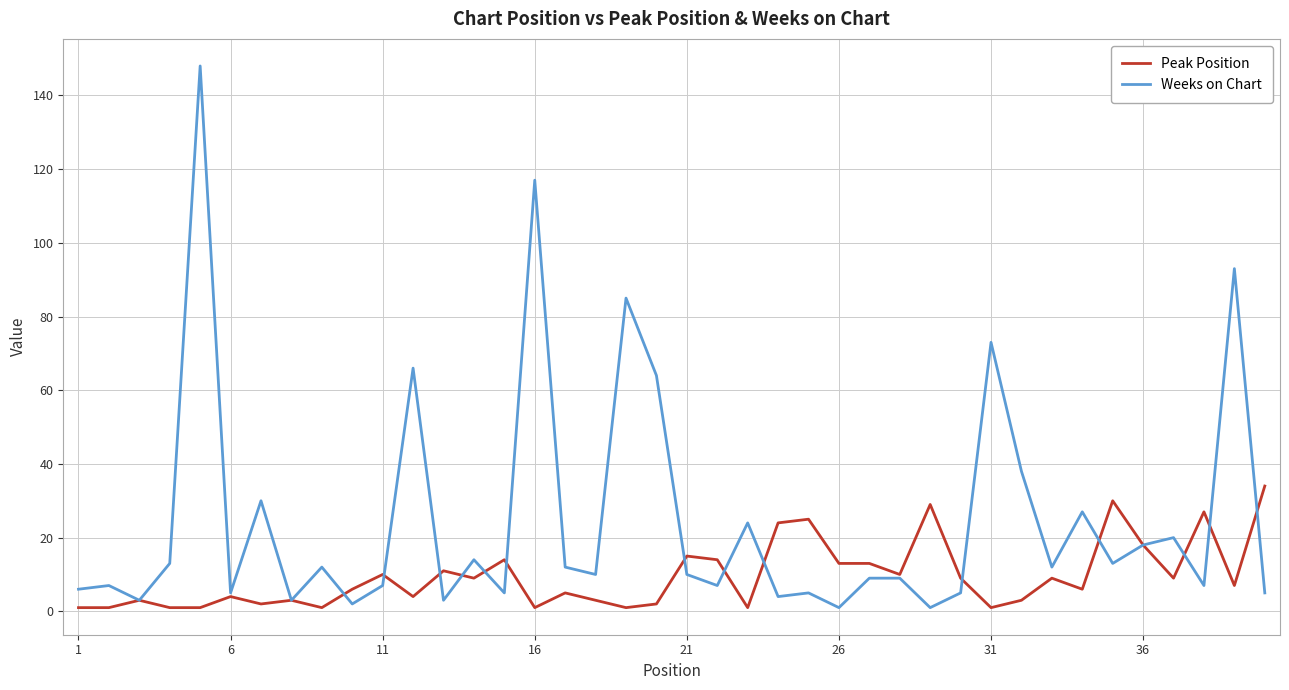

What is the difference between the maximum and minimum values in the Weeks on Chart series?

147